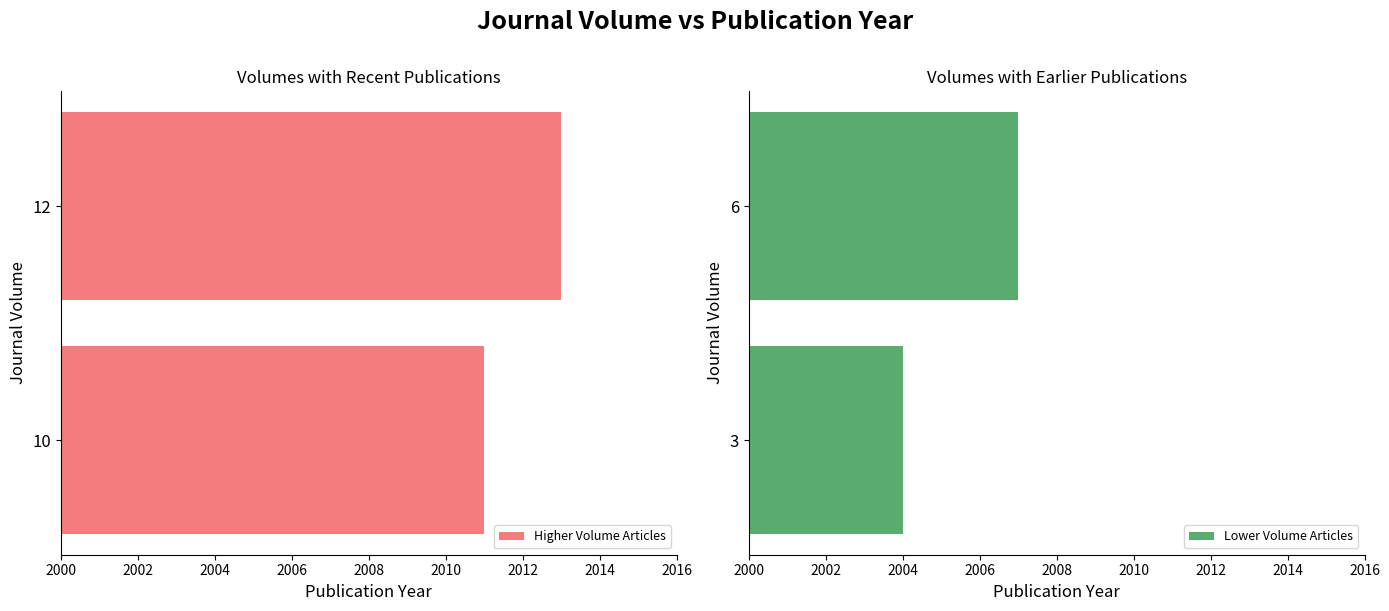

Where is Lower Volume Articles nearest to the value 2005?

3